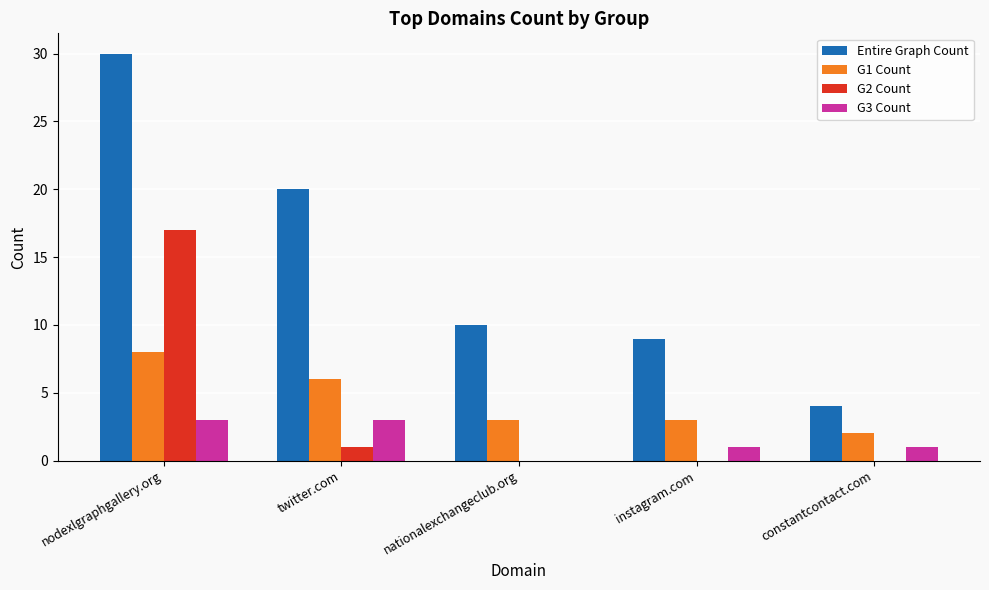

Which series has the largest total across all categories?

Entire Graph Count